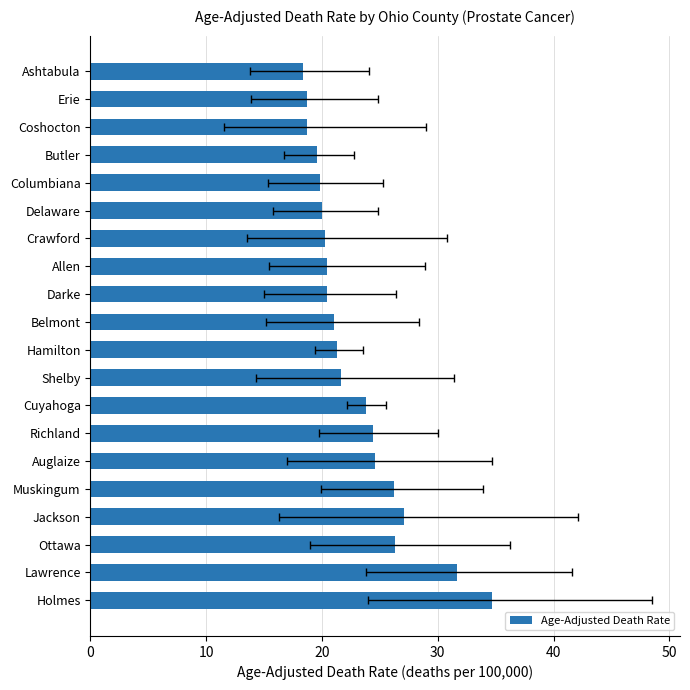

Reading left to right, transcribe all the data shown in this chart.

34.7	31.7	26.3	27.1	26.2	24.6	24.4	23.8	21.6	21.3	21.0	20.4	20.4	20.3	20.0	19.8	19.6	18.7	18.7	18.4